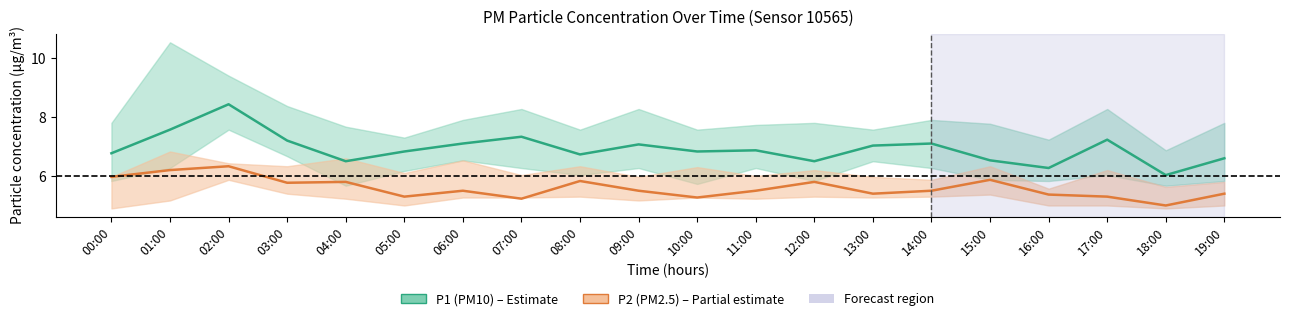

Which category has the lowest value in the P2 (PM2.5) series?

18:00